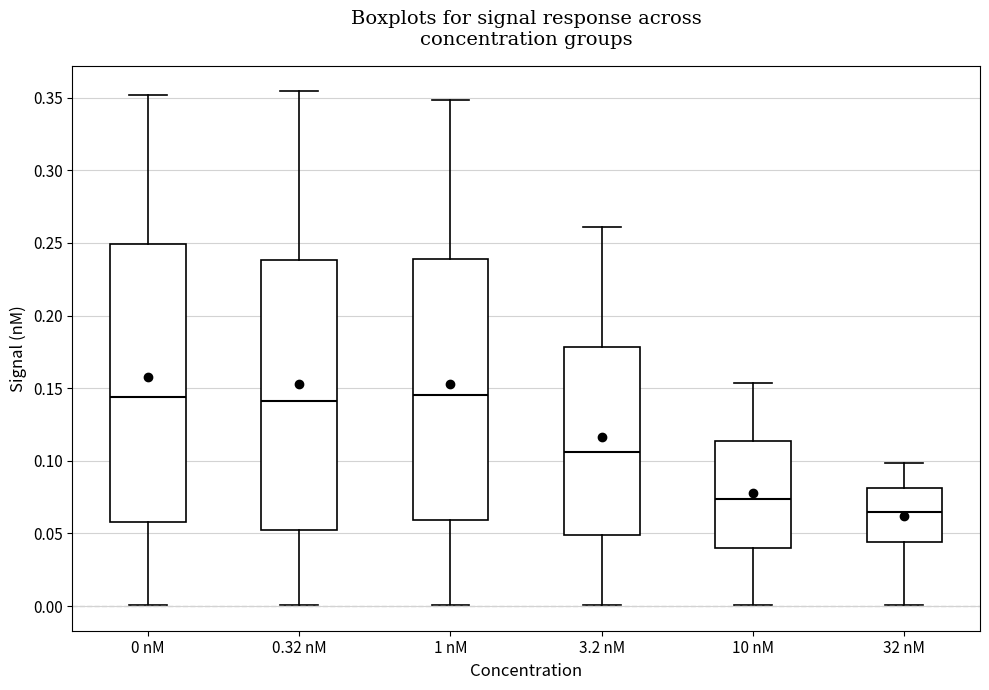

Reading left to right, read every box against the y-axis: the position of its median line, the range the box covers, and the ends of its whiskers. The values are not printed on the chart, so give them approximately, as read against the axis.

0 nM: median 0.145, box 0.060 to 0.250, whiskers 0.000 to 0.350
0.32 nM: median 0.140, box 0.055 to 0.240, whiskers 0.000 to 0.355
1 nM: median 0.145, box 0.060 to 0.240, whiskers 0.000 to 0.350
3.2 nM: median 0.105, box 0.050 to 0.180, whiskers 0.000 to 0.260
10 nM: median 0.075, box 0.040 to 0.115, whiskers 0.000 to 0.155
32 nM: median 0.065, box 0.045 to 0.080, whiskers 0.000 to 0.100